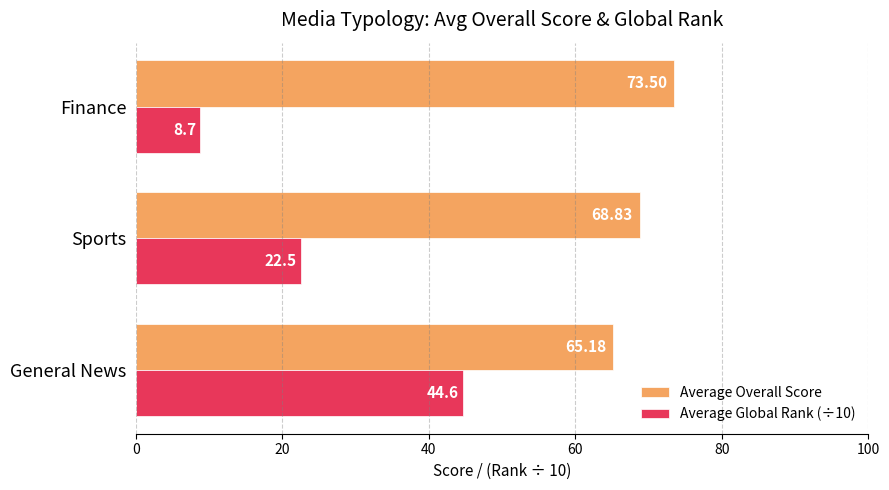

Which category has the lowest value across all series?

Finance